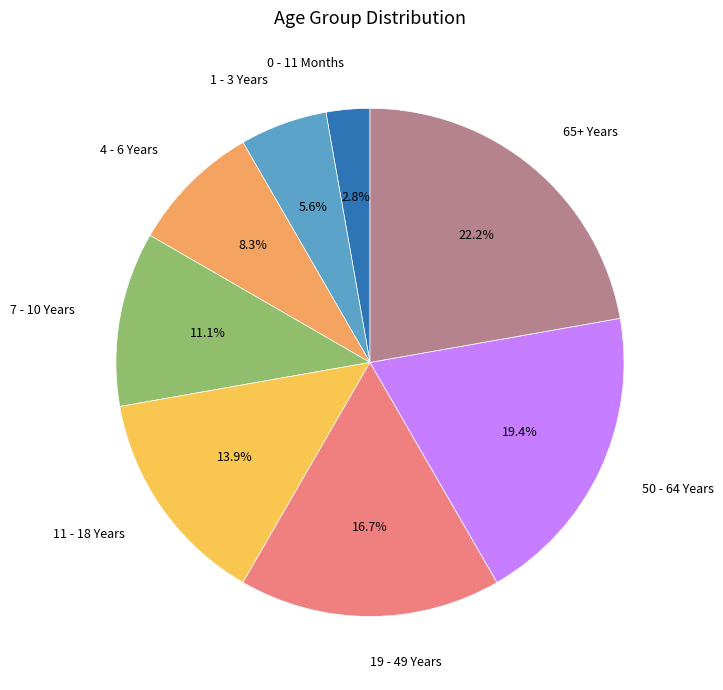

Count the number of slices in the pie.

8